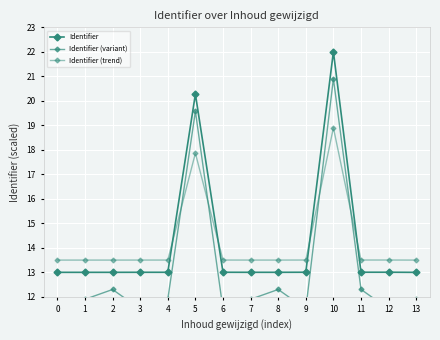

True or false: Identifier (trend) has a value of 3.4 at 3.

False